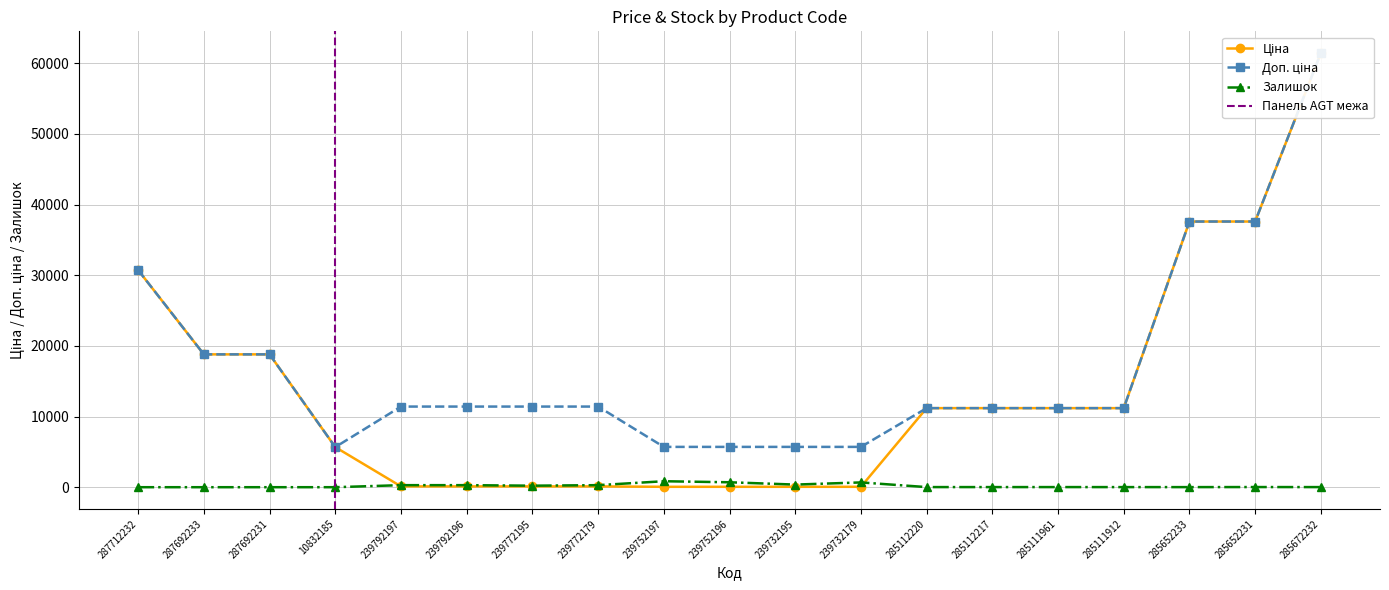

At which category is the sum across all series the highest?

285672232